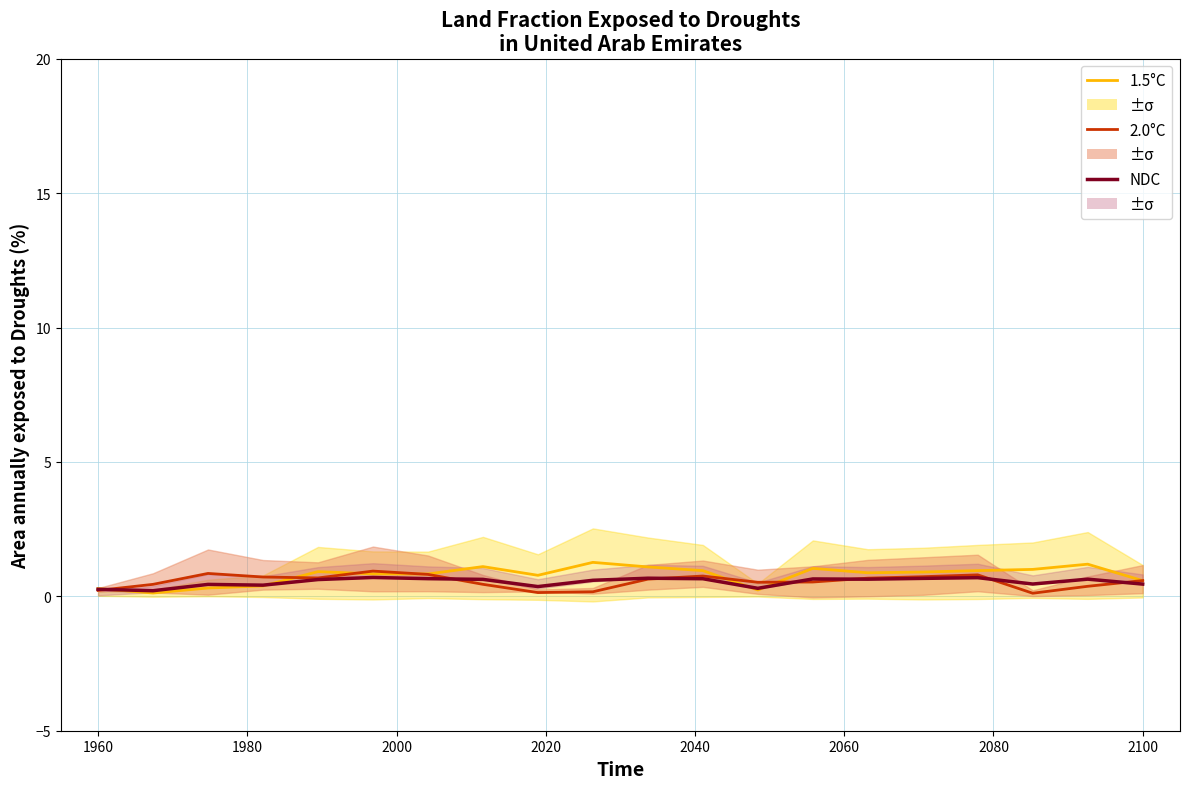

How many series are shown in this chart?

3